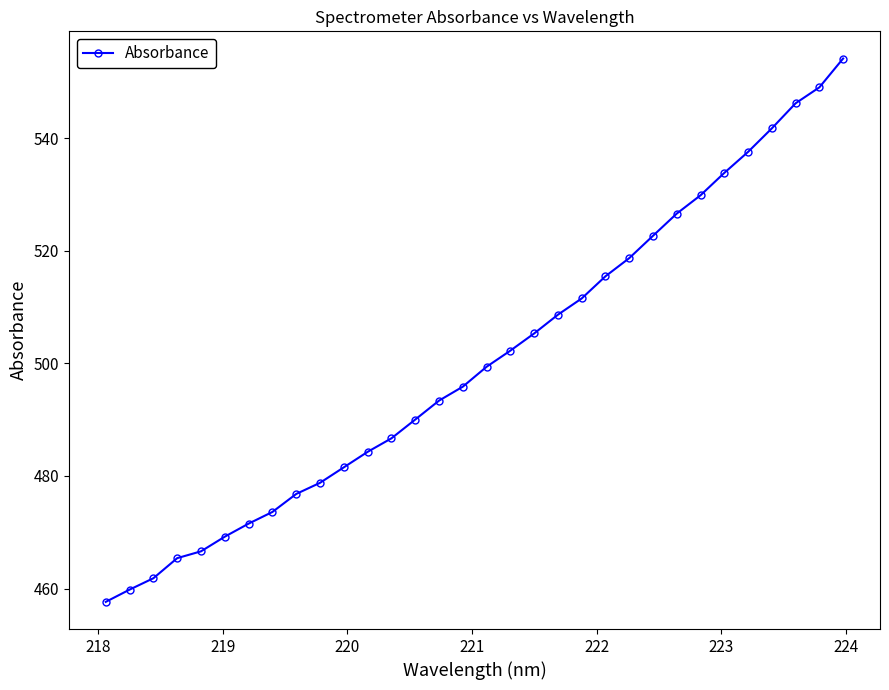

Count the number of data series in this chart.

1